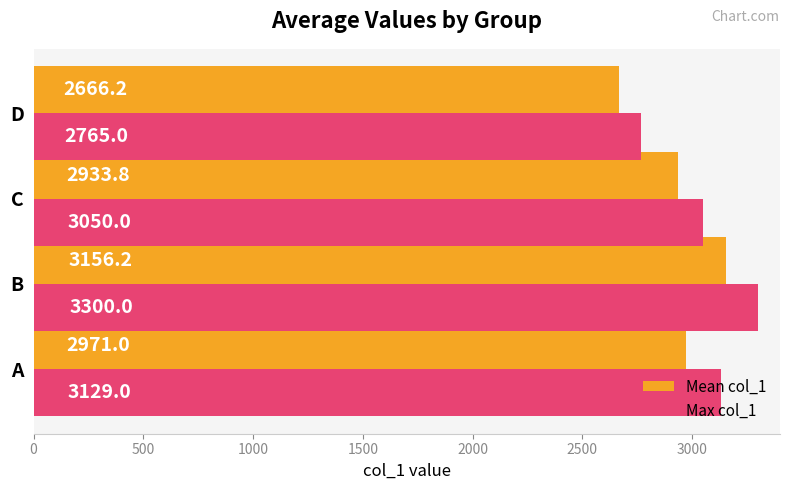

The Max col_1 series shows 3050.0 at C. True or false?

True